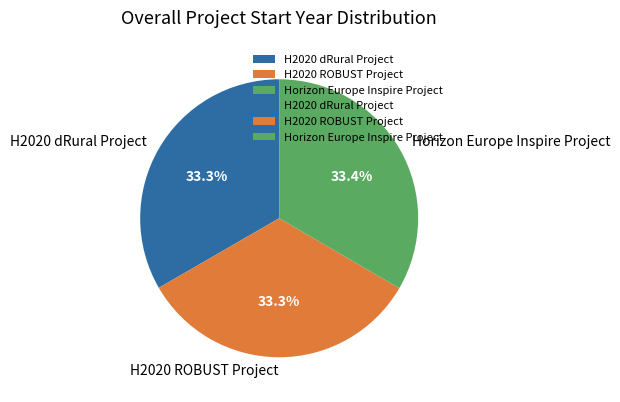

How many segments does this pie chart have?

3